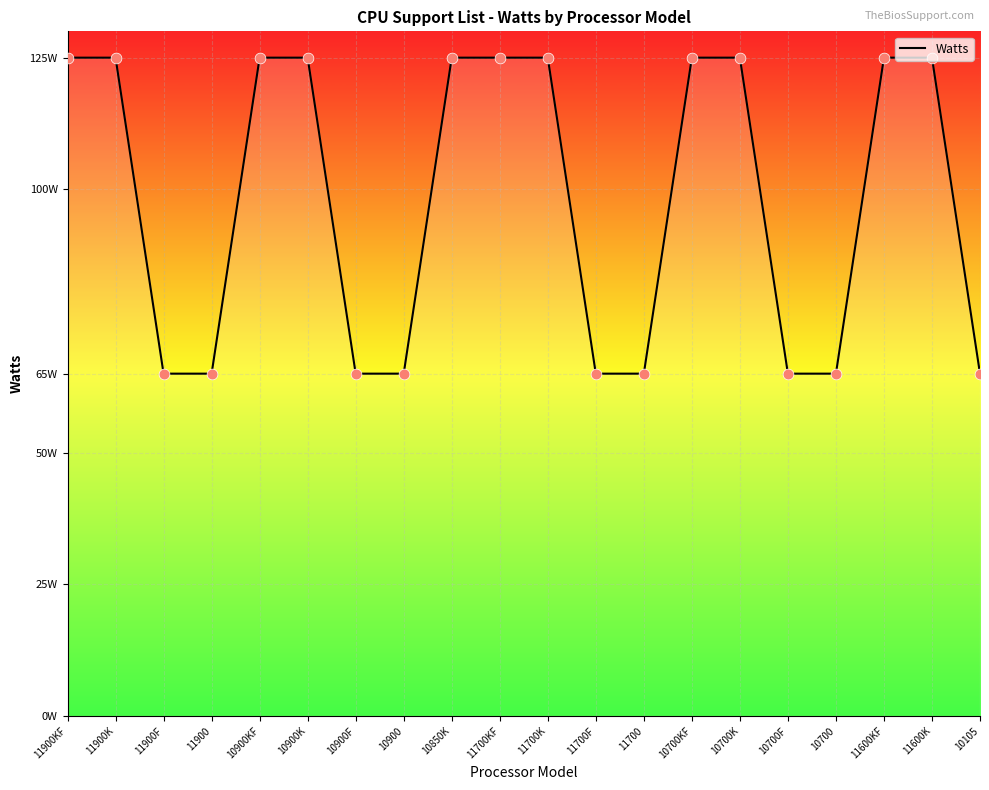

Between 11900F and 11600KF, which is larger?

11600KF